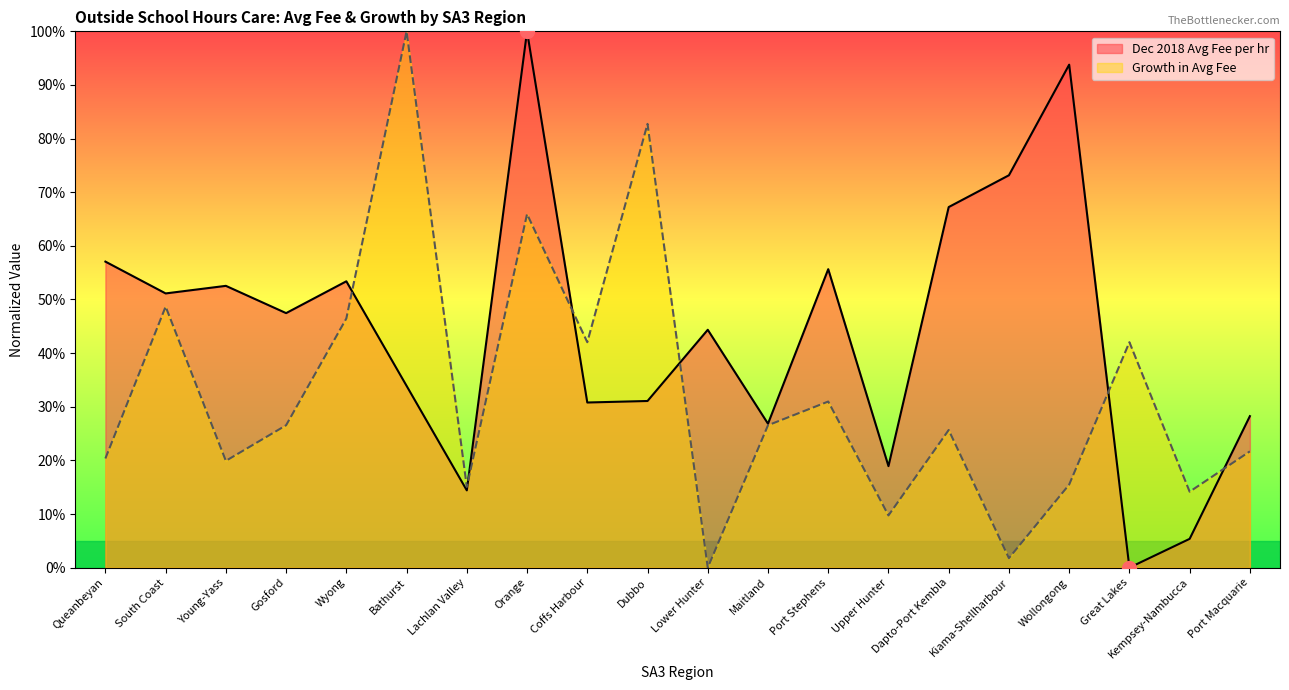

What position from the right is Coffs Harbour?

12